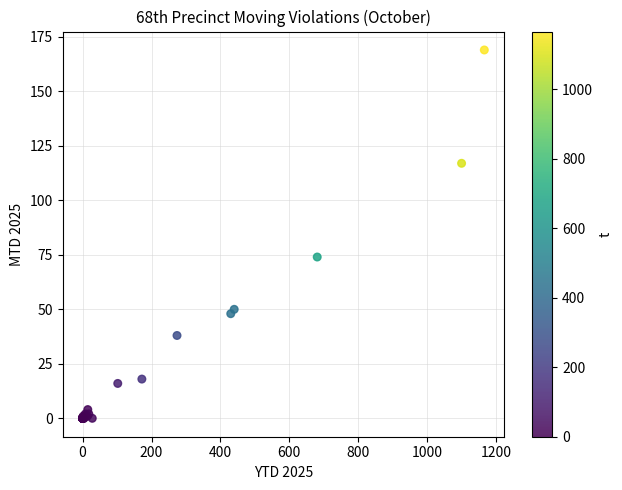

What Y value in the scatter plot is closest to 84?

74